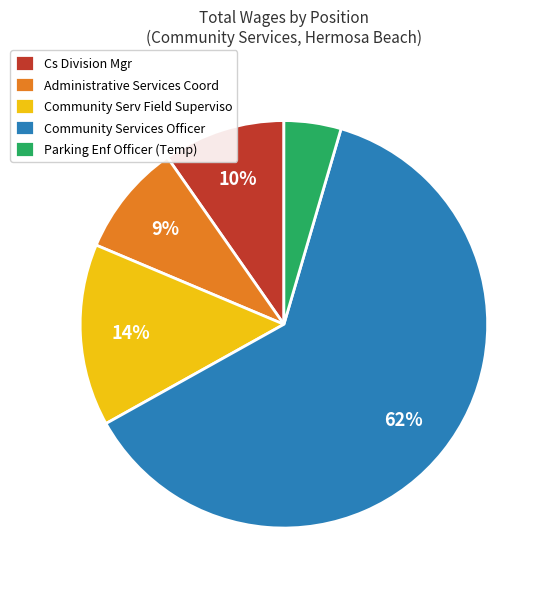

How many segments does this pie chart have?

5